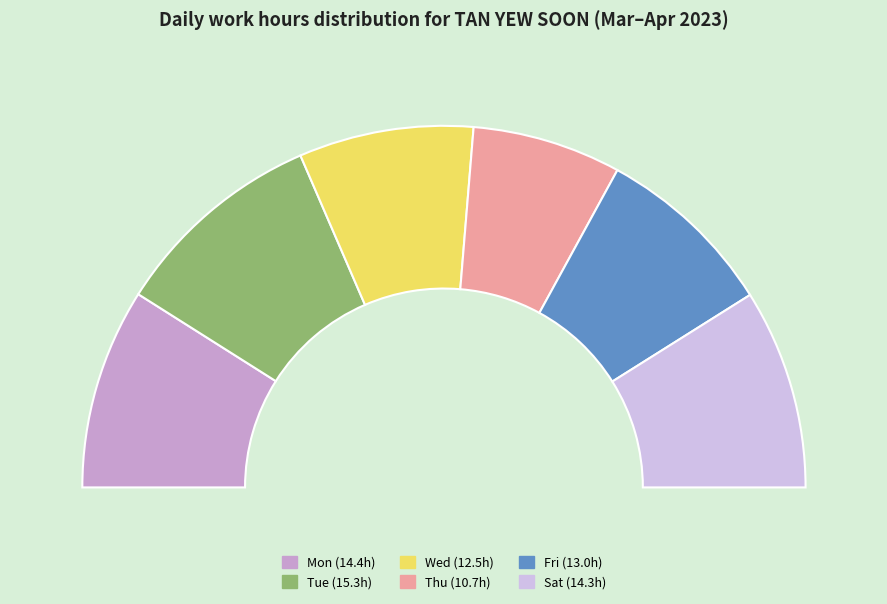

How much of the chart is everything except Tue?

80.9%